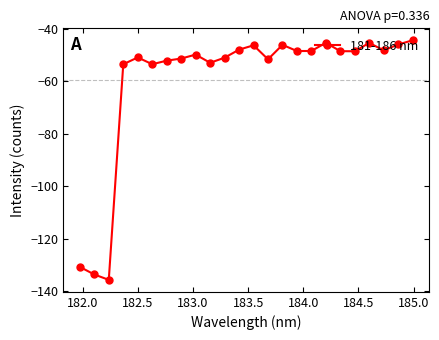

Does the chart display data point markers on the line(s)?

Yes